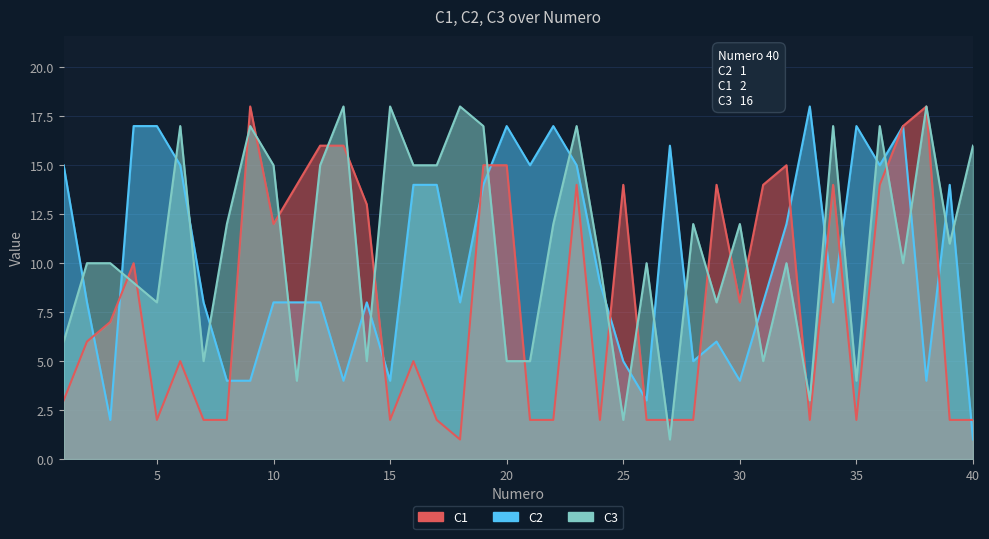

At which category does the chart reach its minimum across all series?

18